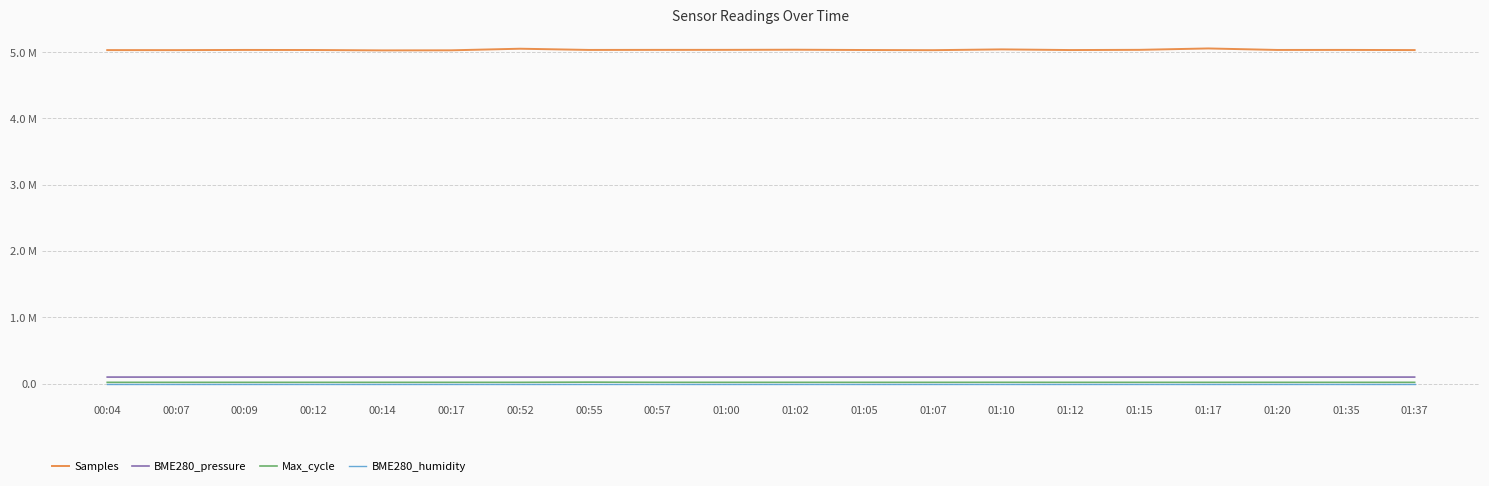

Does the chart display data point markers on the line(s)?

No